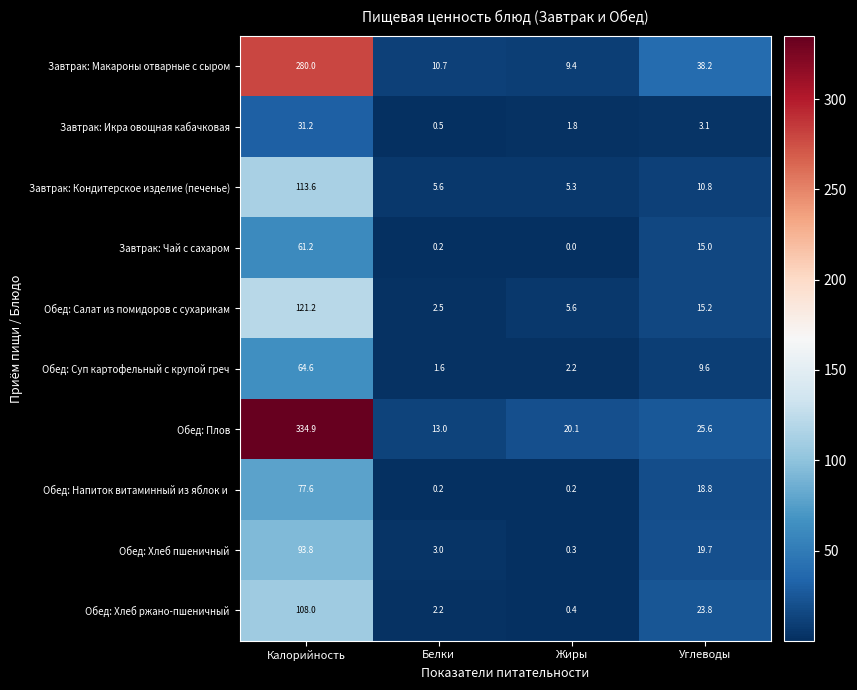

How many categories are shown in the chart?

4